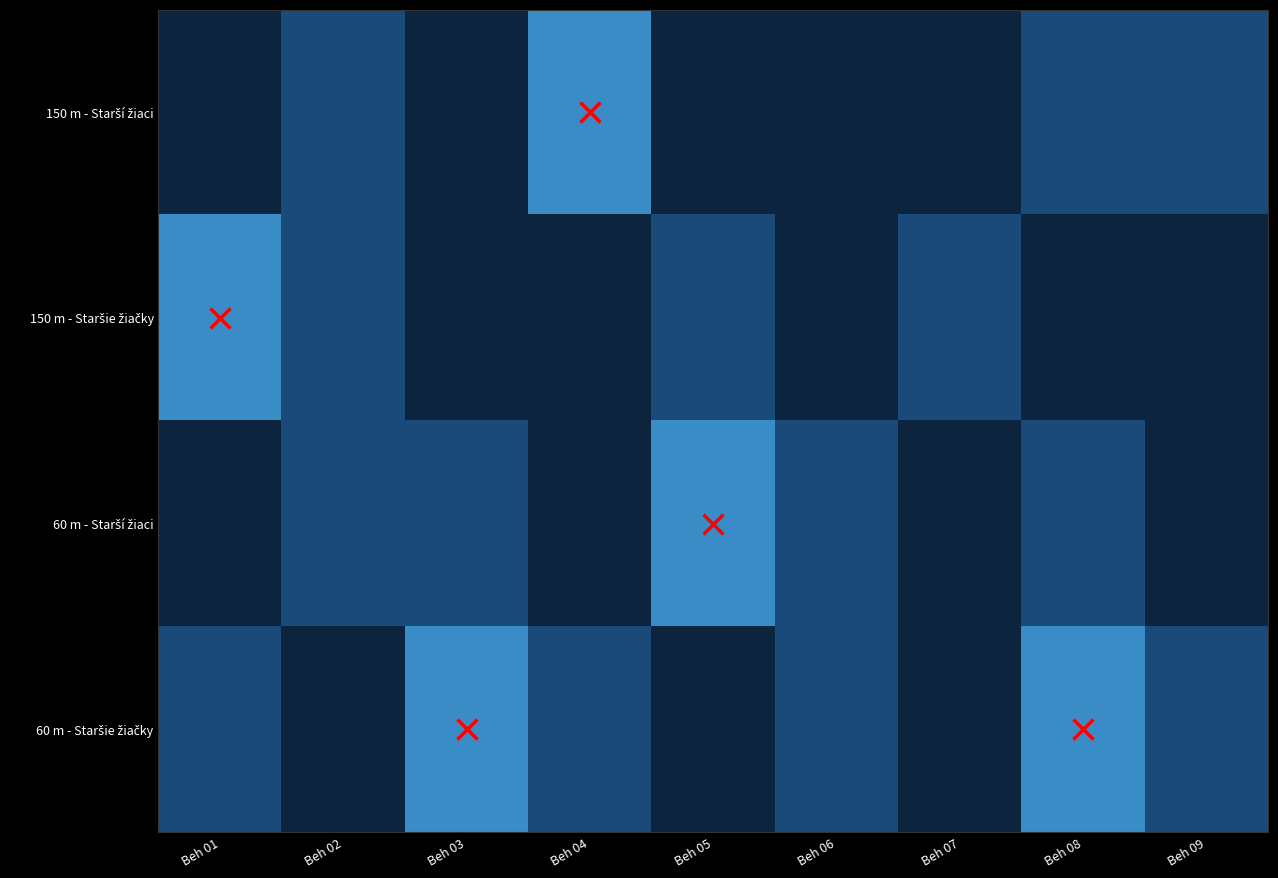

At how many categories does at least one series exceed 8?

9